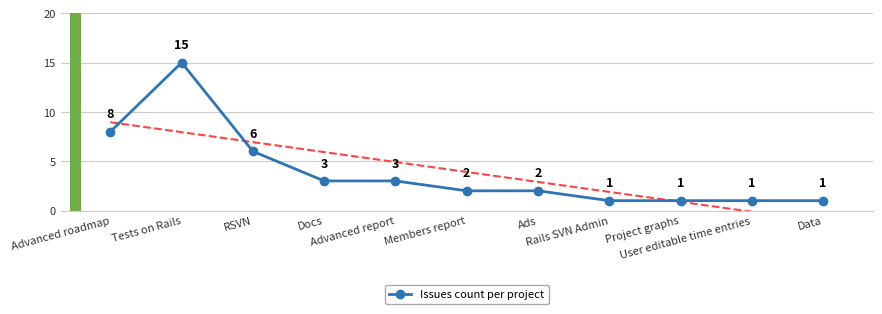

What position from the right is Ads?

5